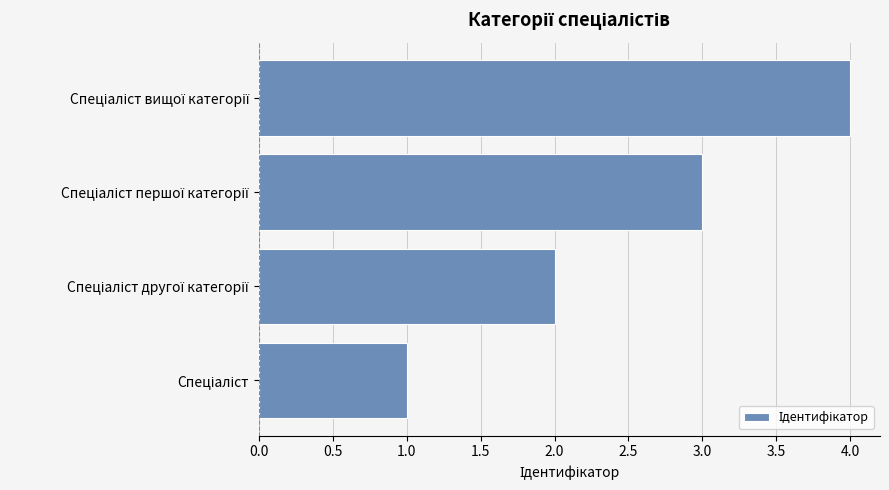

What is the maximum value shown in the chart?

4